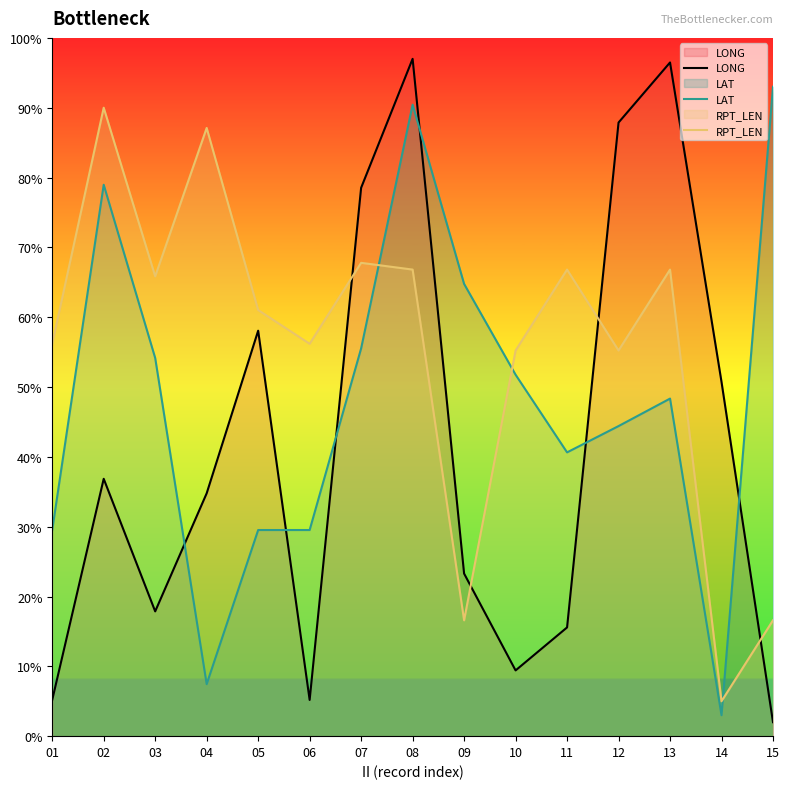

Reading left to right, list all the values displayed in this chart.

LONG: 5.2	36.9	17.9	34.8	58.1	5.2	78.5	97.0	23.3	9.4	15.6	87.9	96.5	50.7	2.0
LAT: 29.5	79.0	54.2	7.4	29.5	29.5	55.5	90.4	64.8	51.8	40.6	44.4	48.3	3.0	93.0
RPT_LEN: 56.2	90.0	65.9	87.1	61.0	56.2	67.8	66.8	16.6	55.2	66.8	55.2	66.8	5.0	16.6